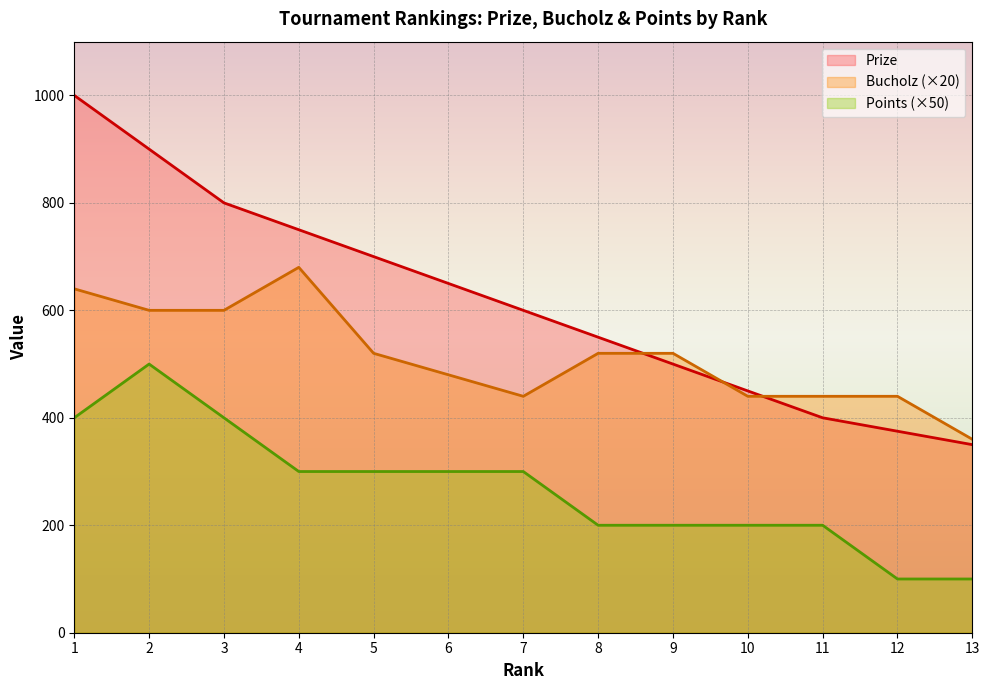

Which series has the largest total across all categories?

Prize